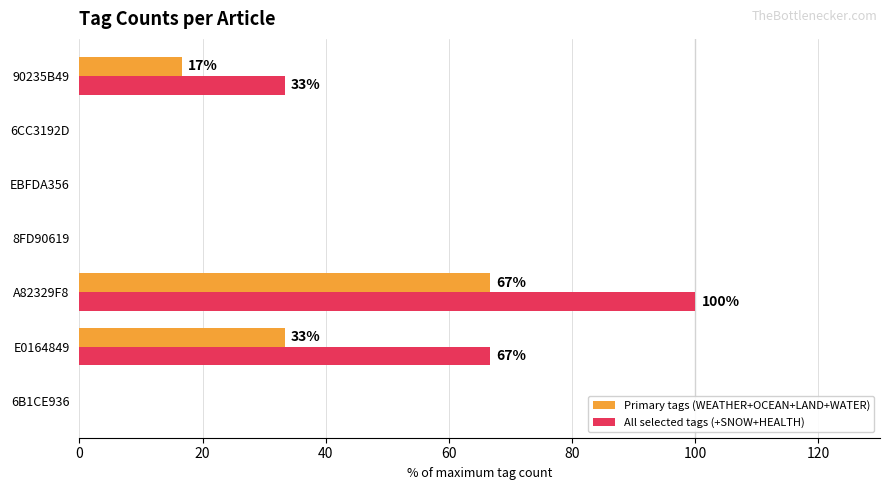

Is the value of All selected tags (+SNOW+HEALTH) at 6B1CE936 greater than the value of Primary tags (WEATHER+OCEAN+LAND+WATER) at 90235B49?

No